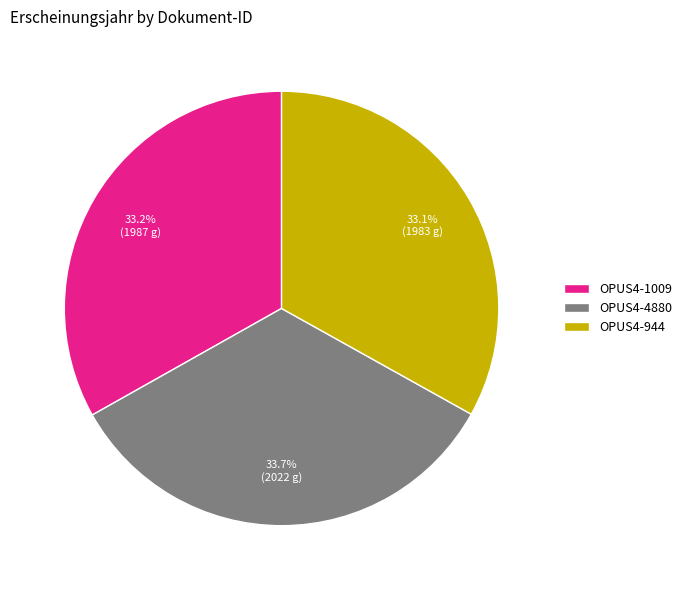

What is the ratio of the value at OPUS4-1009 to the value at OPUS4-944?

1.0